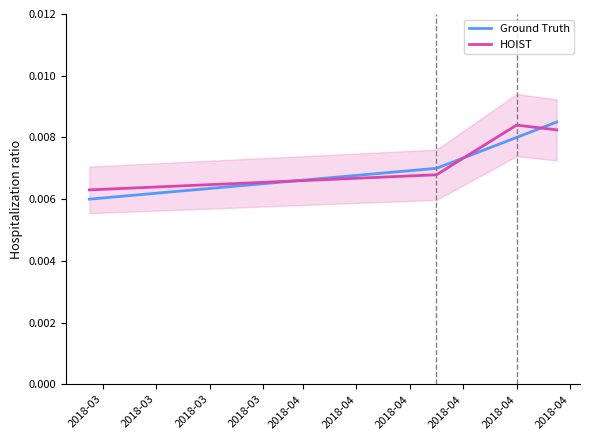

How many interior local peaks does the HOIST series have?

1